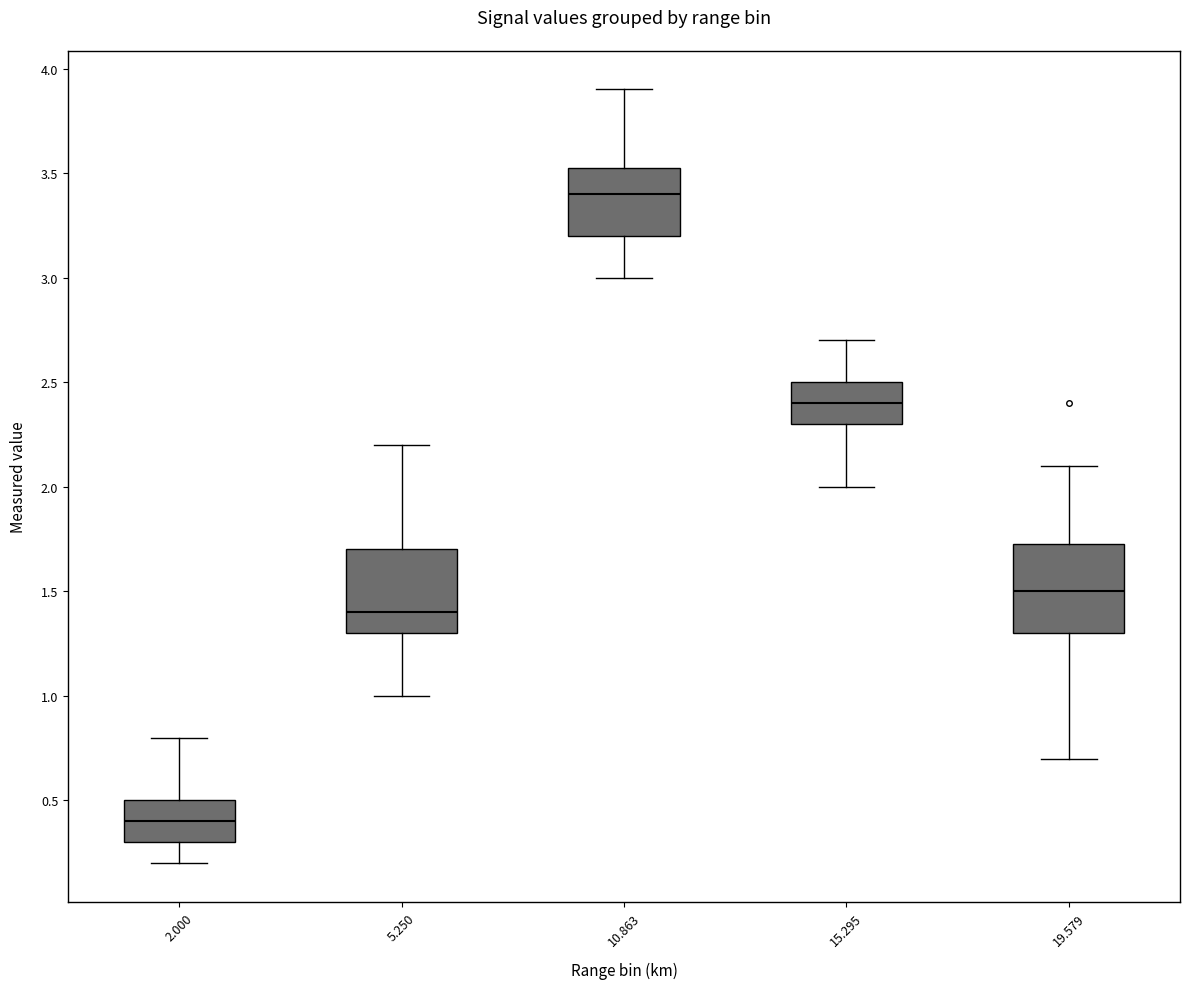

Which box's median line is the lowest?

2.000